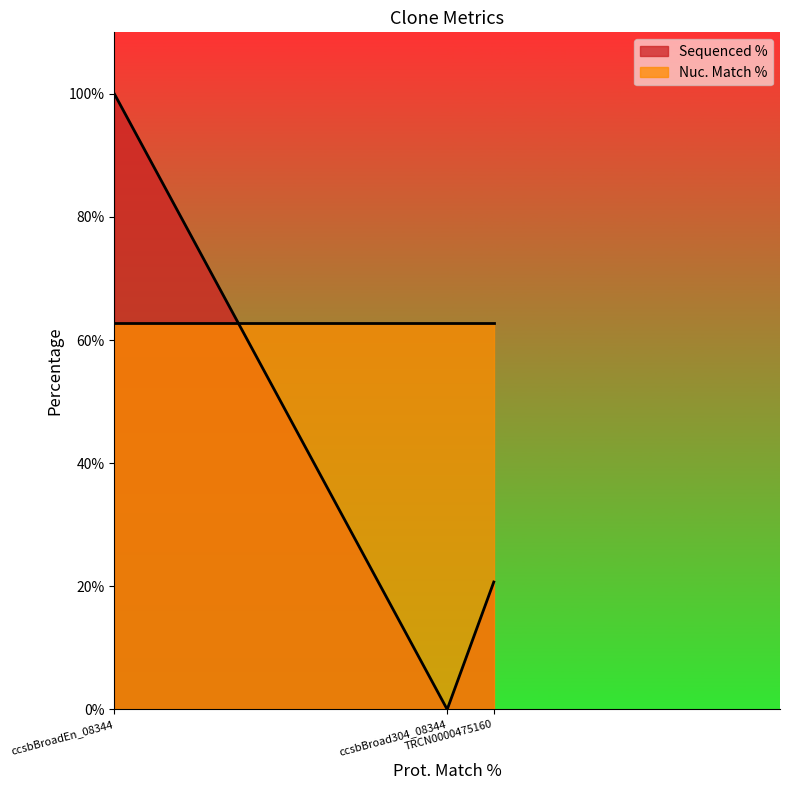

True or false: the data shows 100.0 at ccsbBroadEn_08344.

True